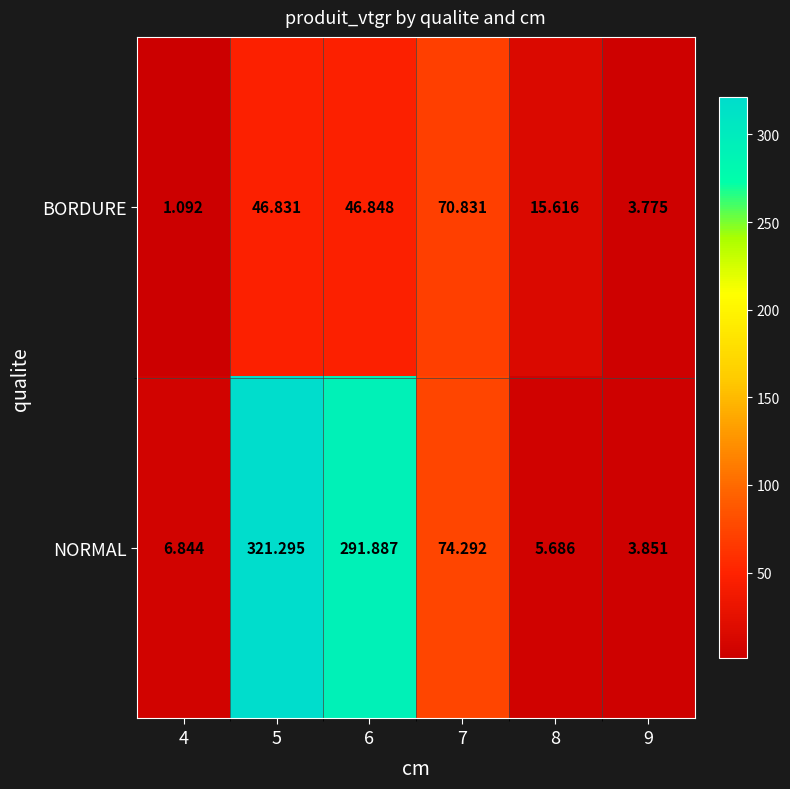

Rank the series at 5 from lowest to highest value.

BORDURE, NORMAL